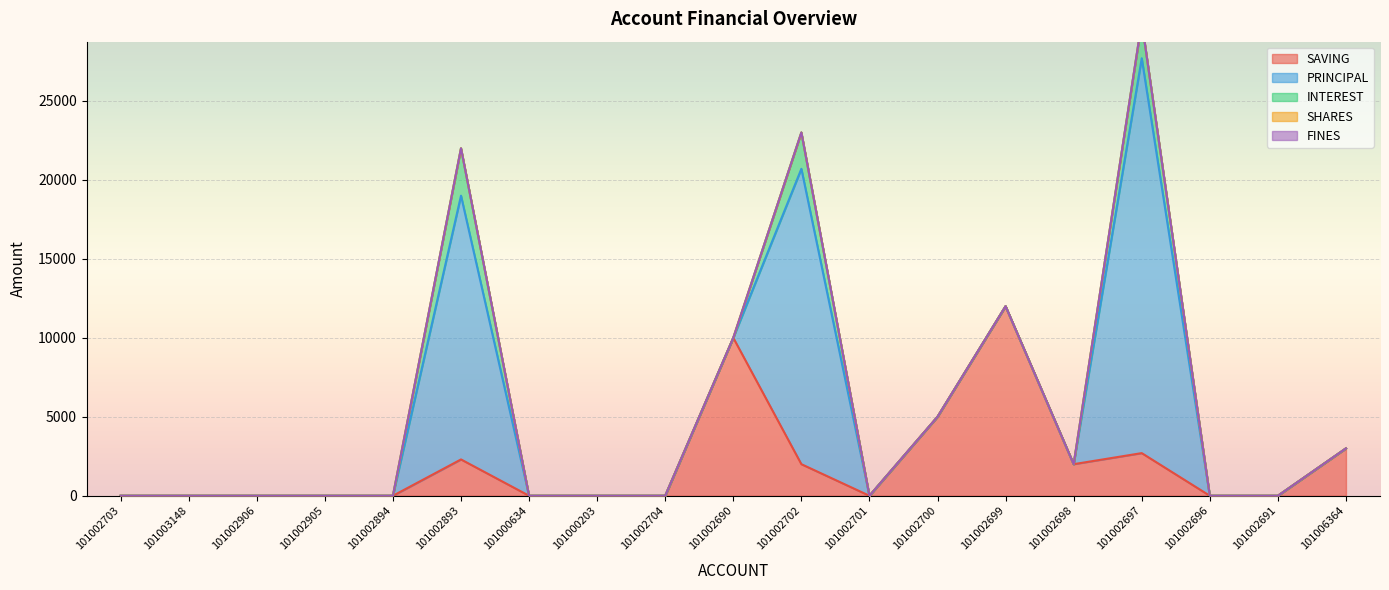

How many series are shown in this chart?

5